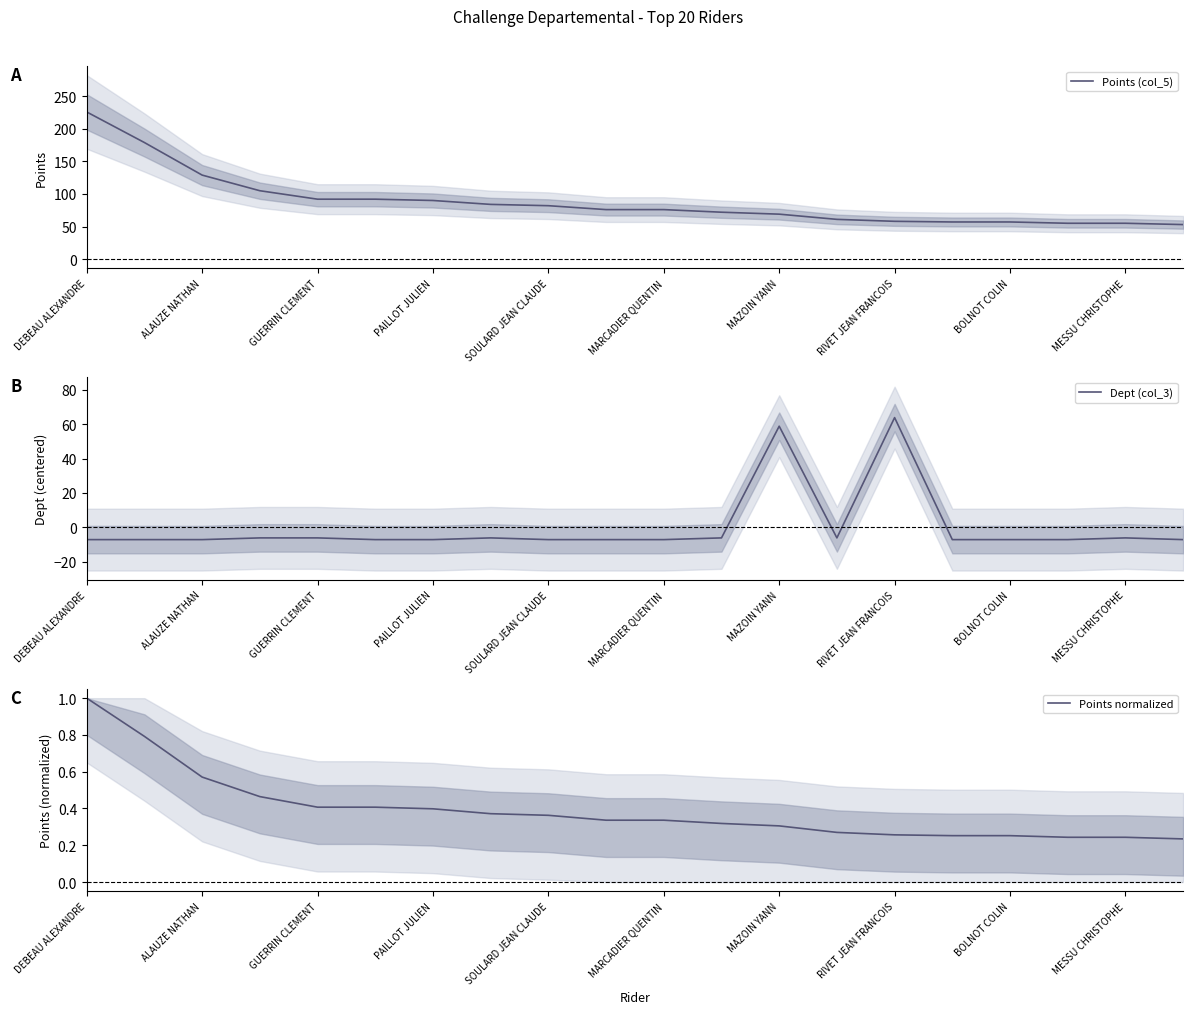

The value of Points (col_5) at MARCADIER QUENTIN is 111. True or false?

False